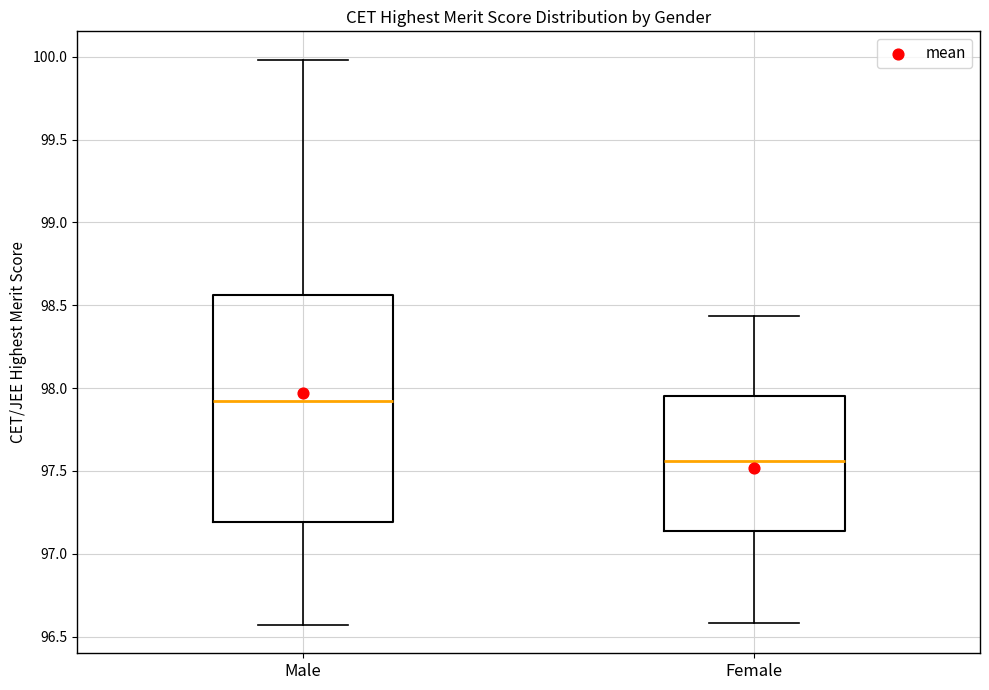

Comparing the boxes themselves (not the whiskers), which one is the tallest?

Male